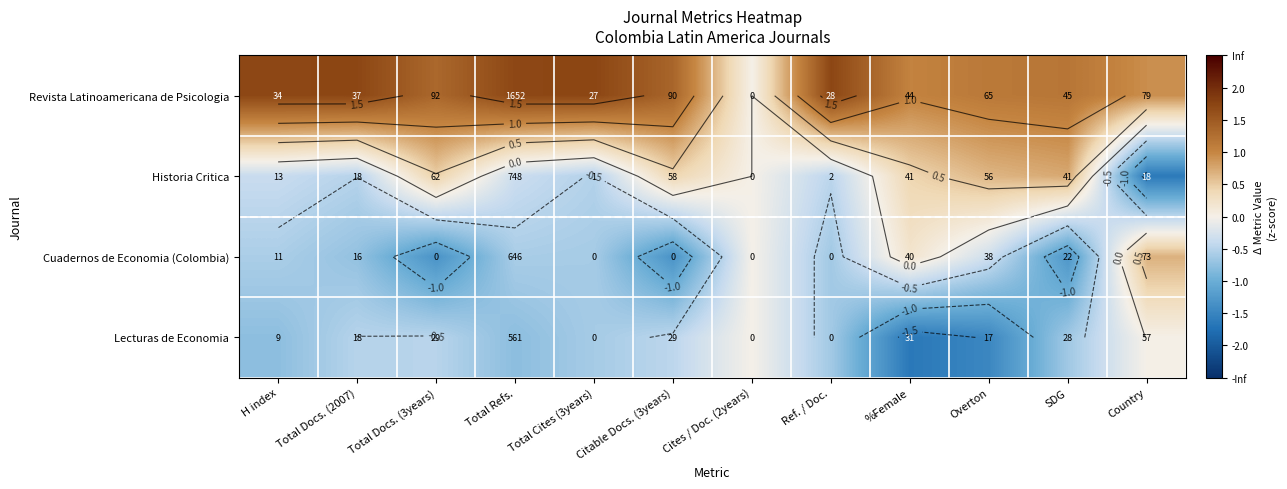

Is it true that Lecturas de Economia equals -0.5 at Citable Docs. (3years)?

True